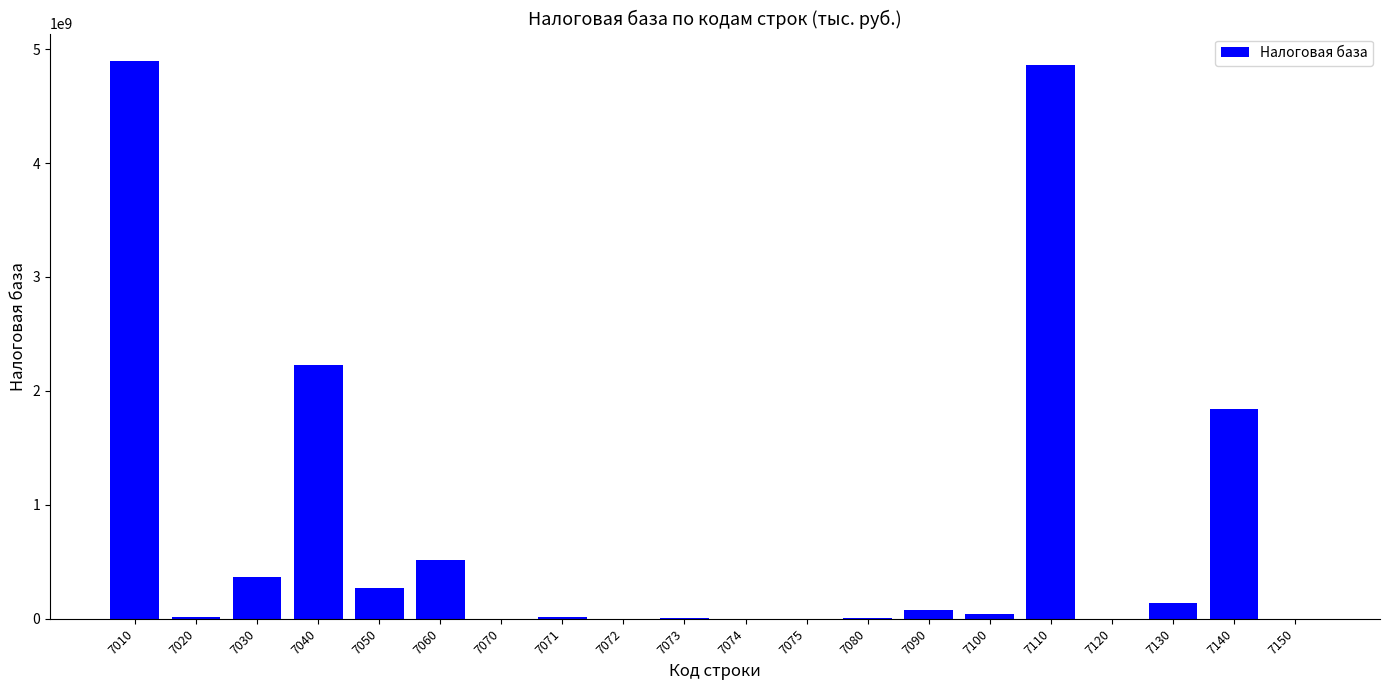

Does the chart contain stacked bars?

No